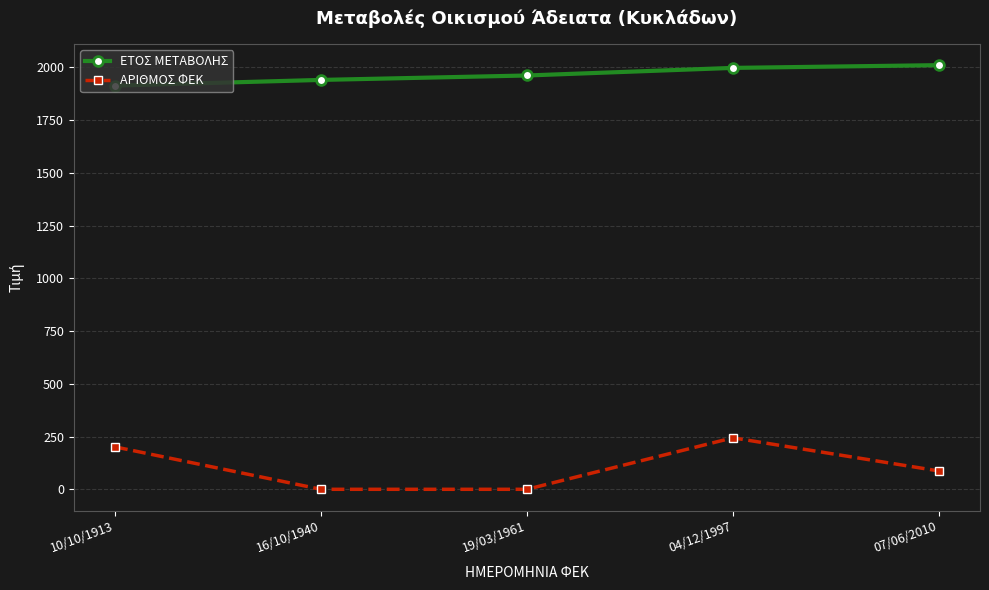

Where is the first local maximum for ΑΡΙΘΜΟΣ ΦΕΚ?

04/12/1997